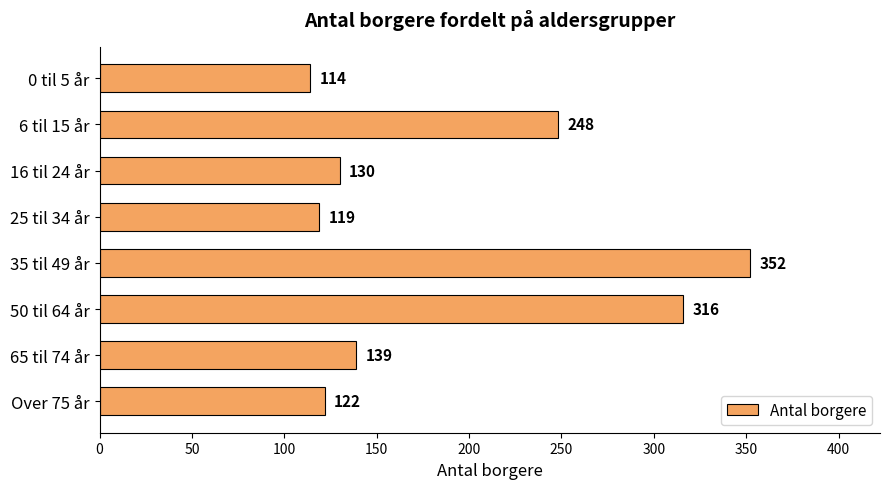

What is the difference between the second highest and second lowest values?

197